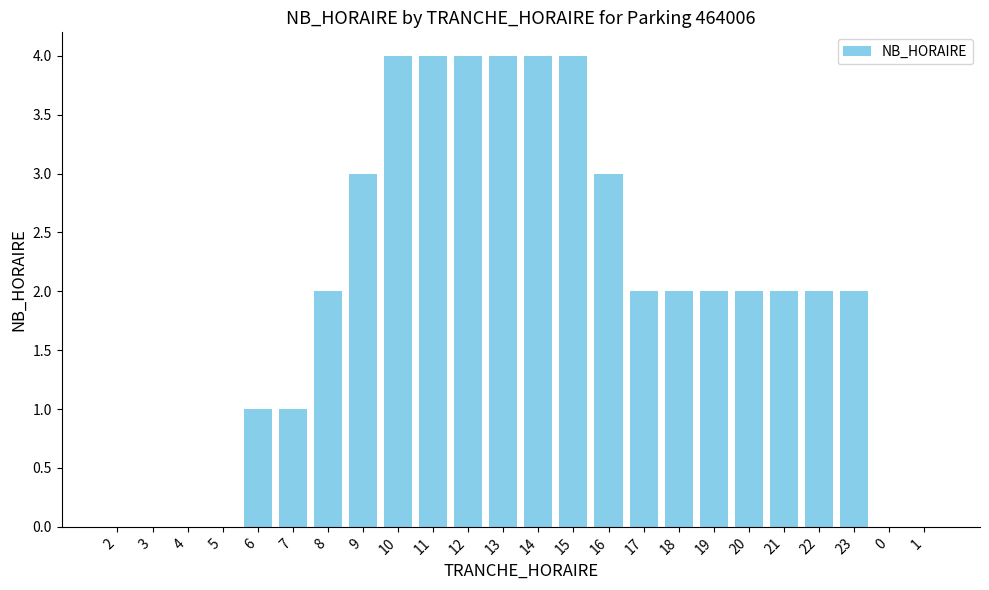

What is the maximum value shown in the chart?

4